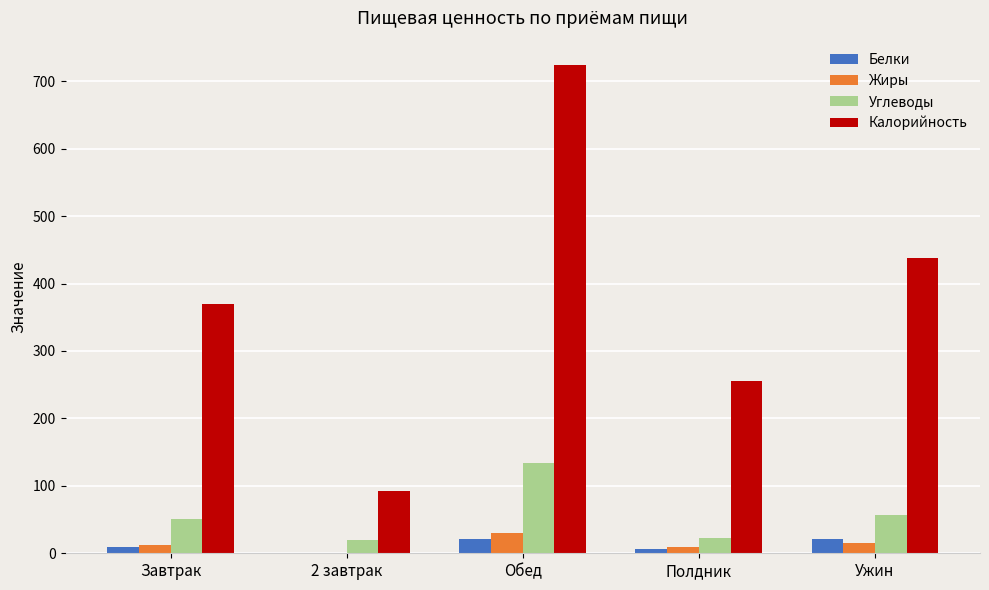

At which category is the sum across all series the highest?

Обед